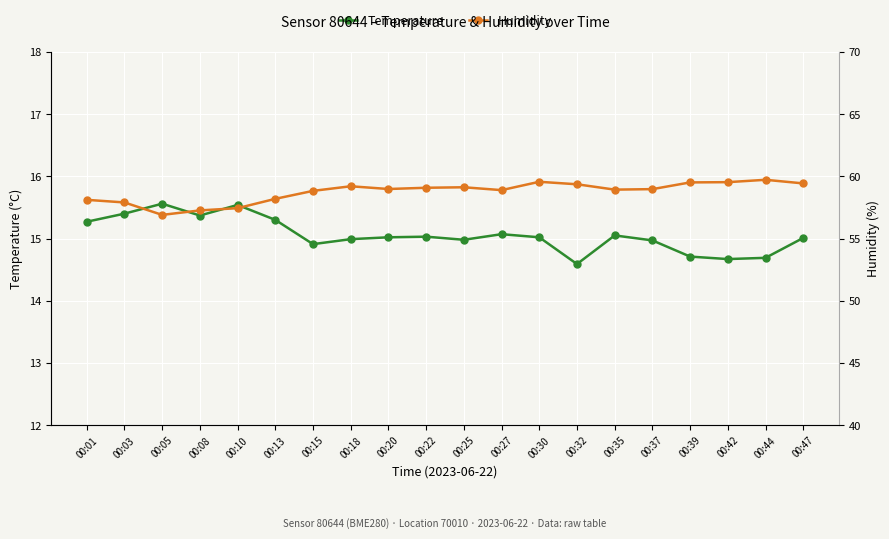

How many data points in Humidity are above 58?

16